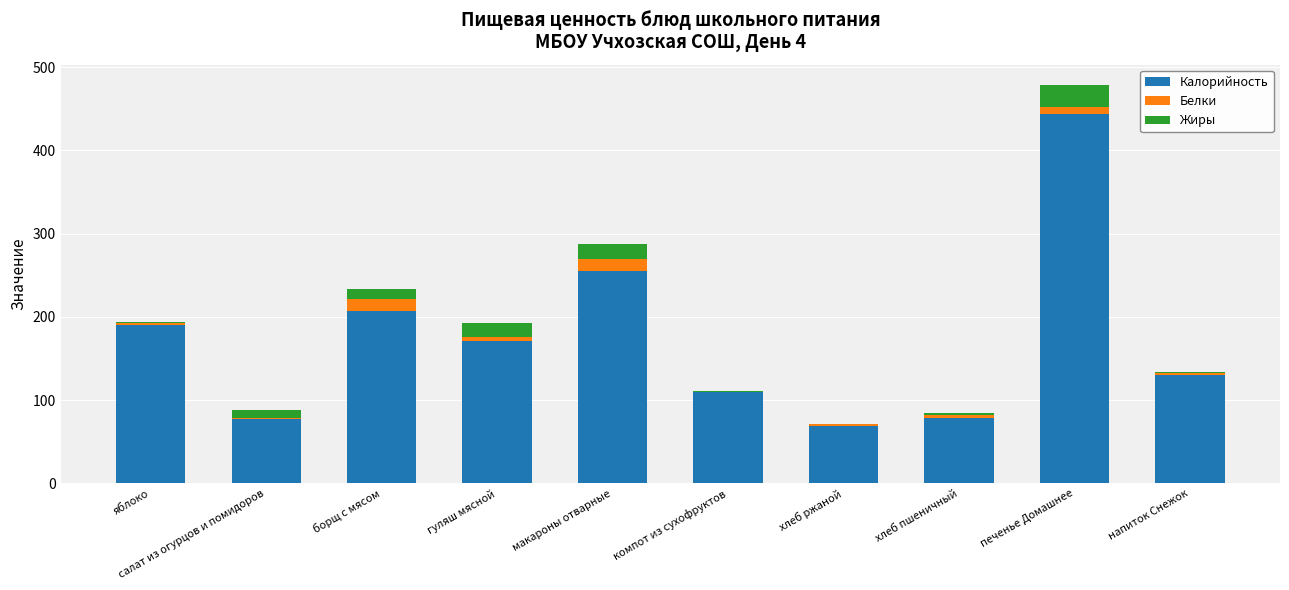

At which category is the sum across all series the highest?

печенье Домашнее